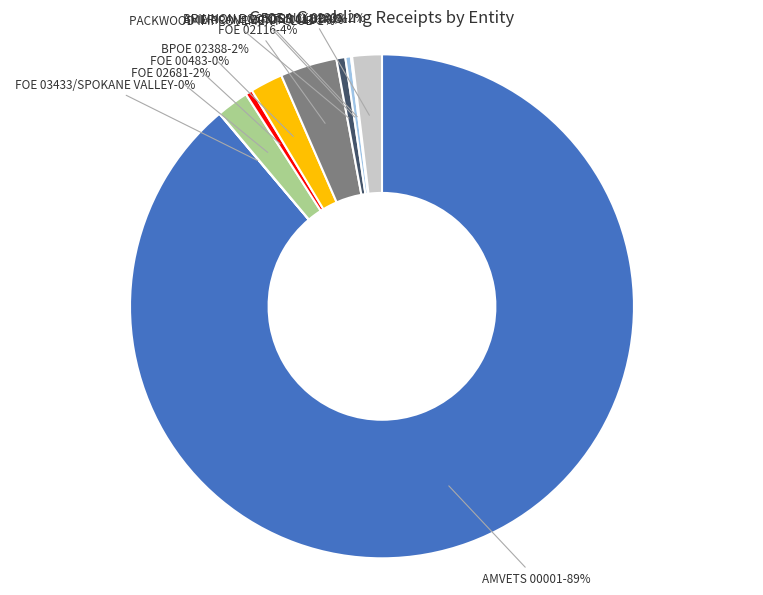

The FOE AUX 02338 slice represents 2% of the pie. True or false?

True